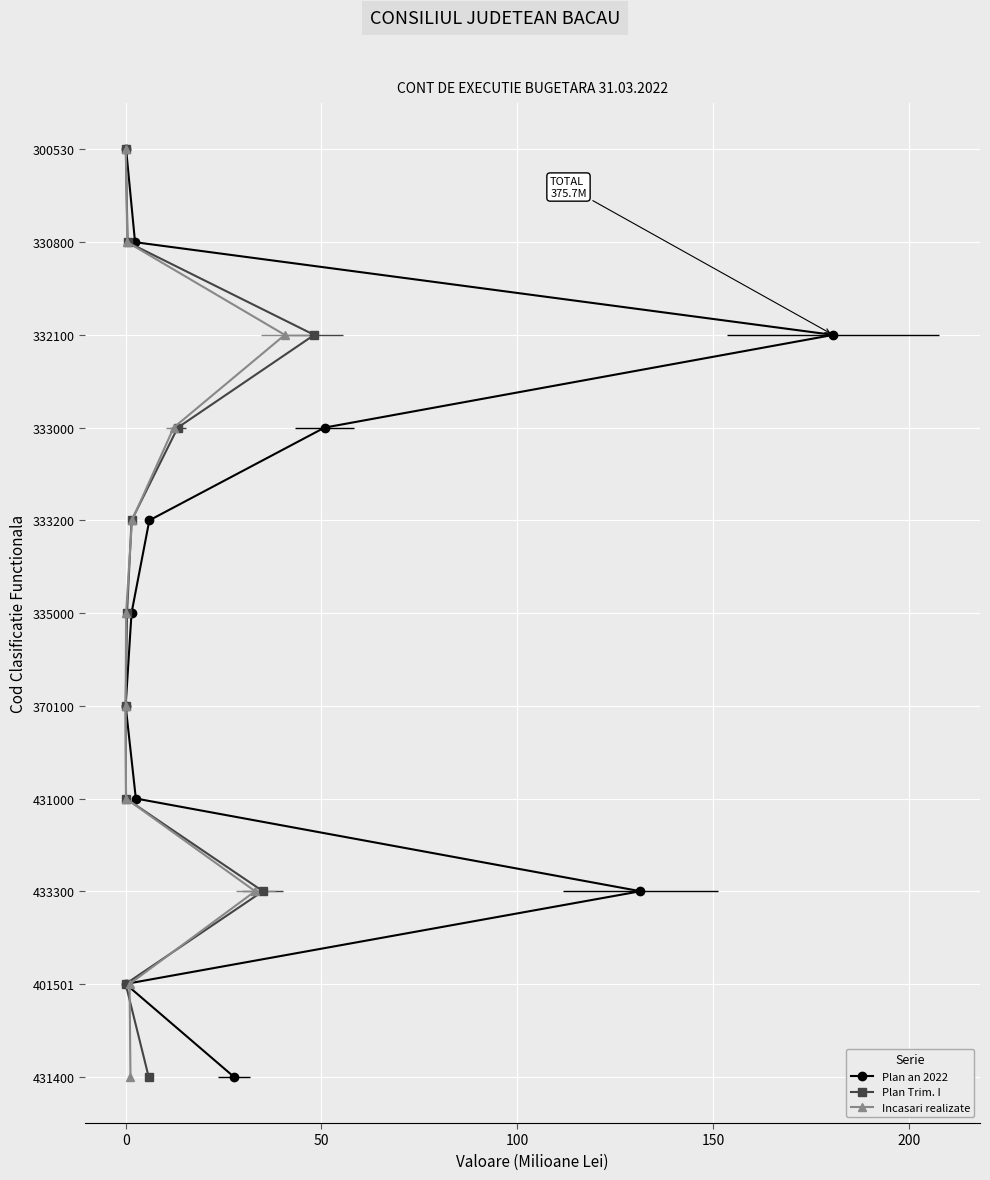

How many lines are shown in the chart?

3